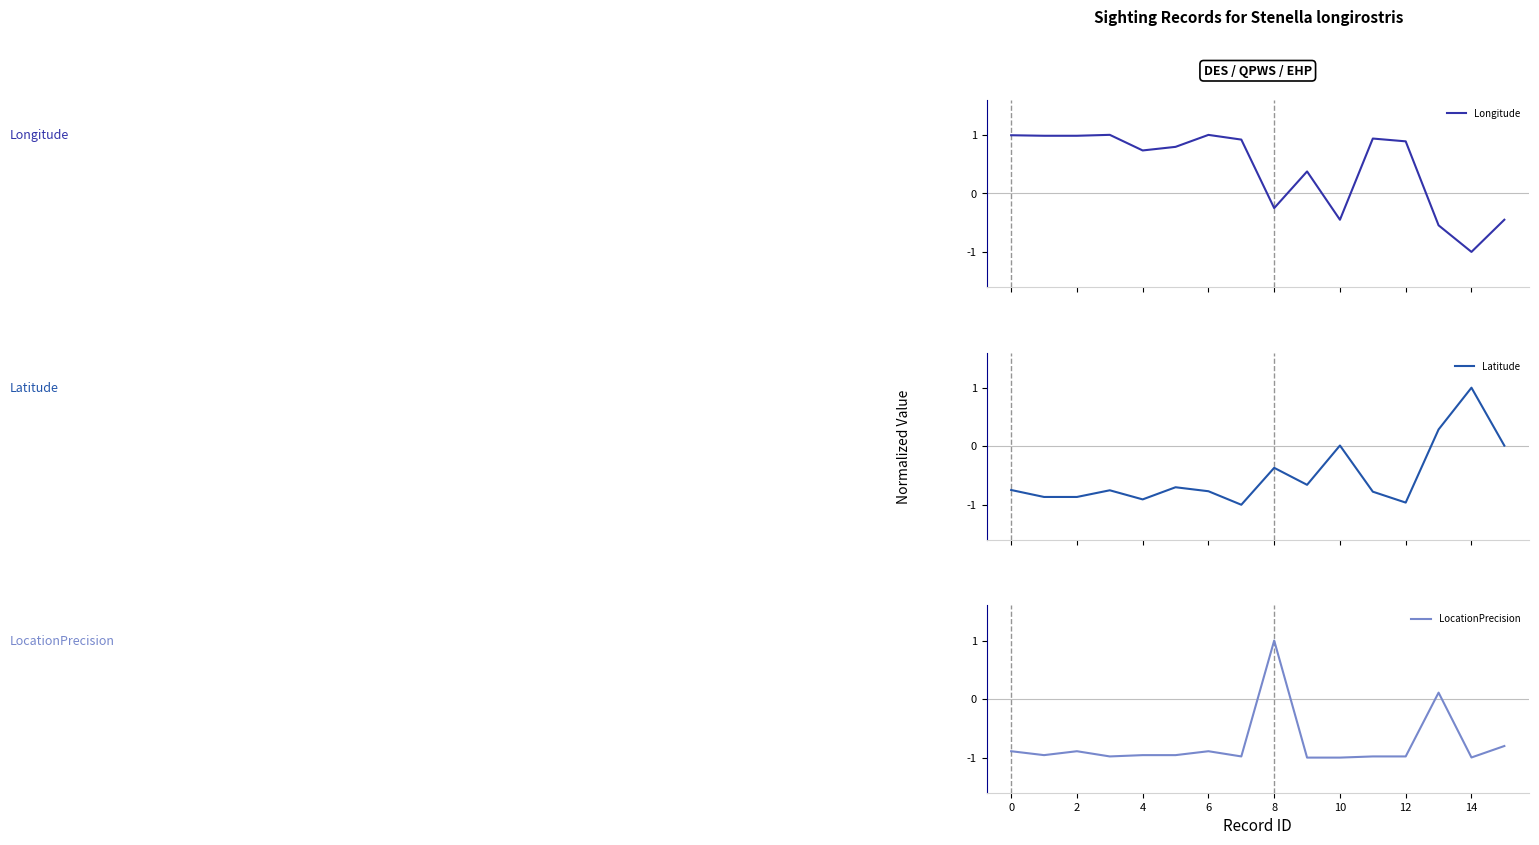

Count the number of categories in the chart.

16